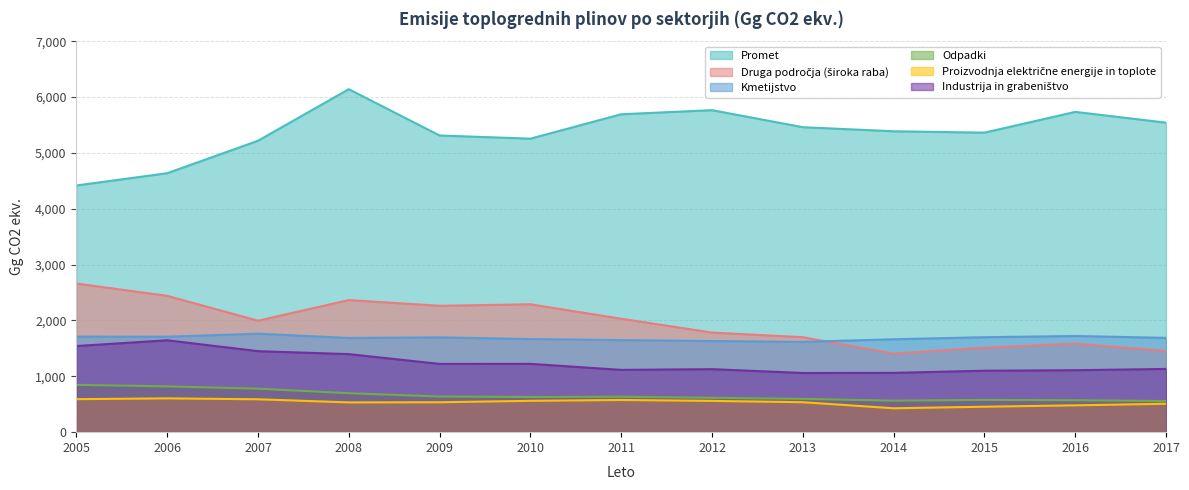

Between 2005 and 2010, which series saw the biggest shift?

Promet